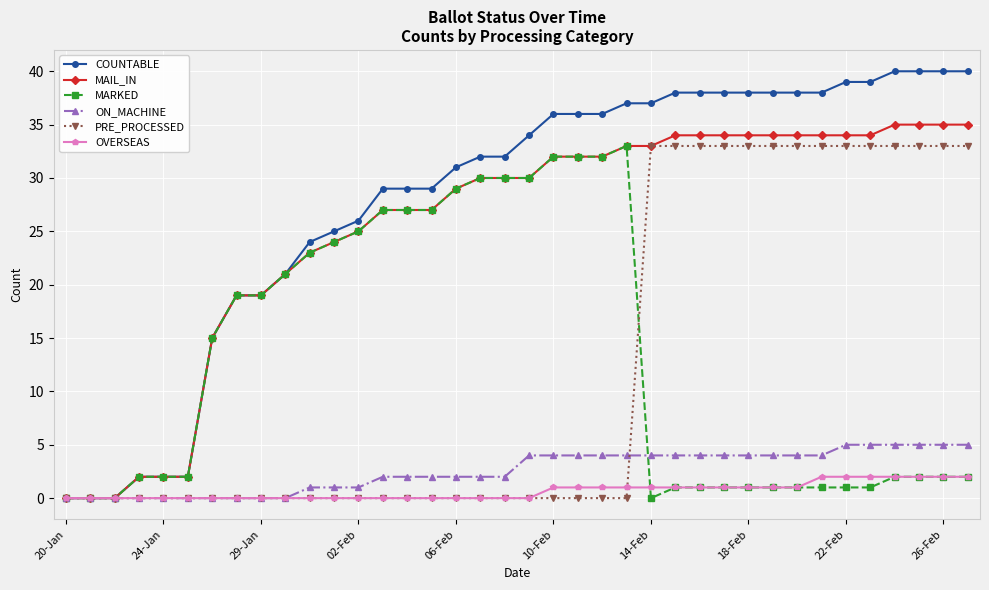

What is the difference between the maximum and minimum values in the MAIL_IN series?

35